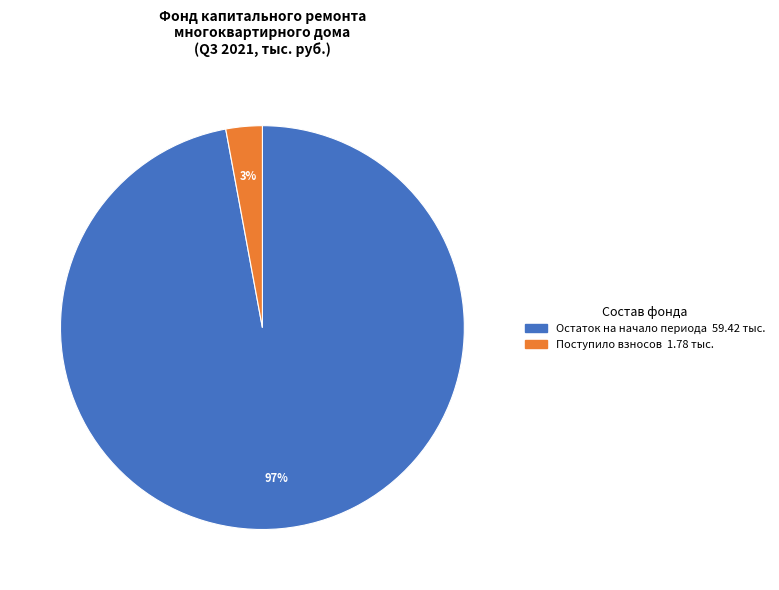

Is there any slice that represents more than half of the pie?

Yes